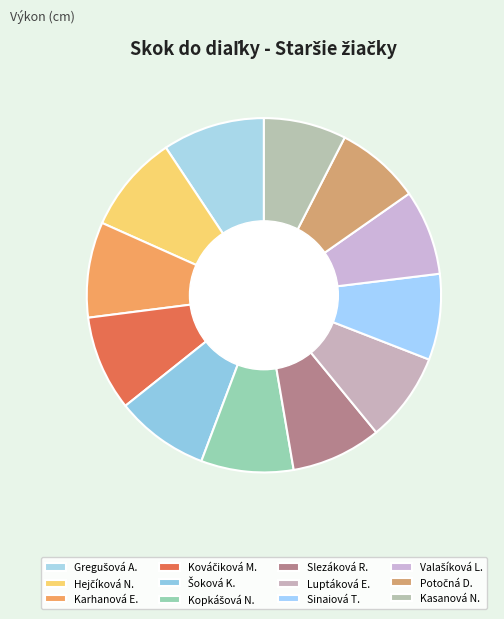

What is the smallest slice in the pie chart?

Kasanová Nataša